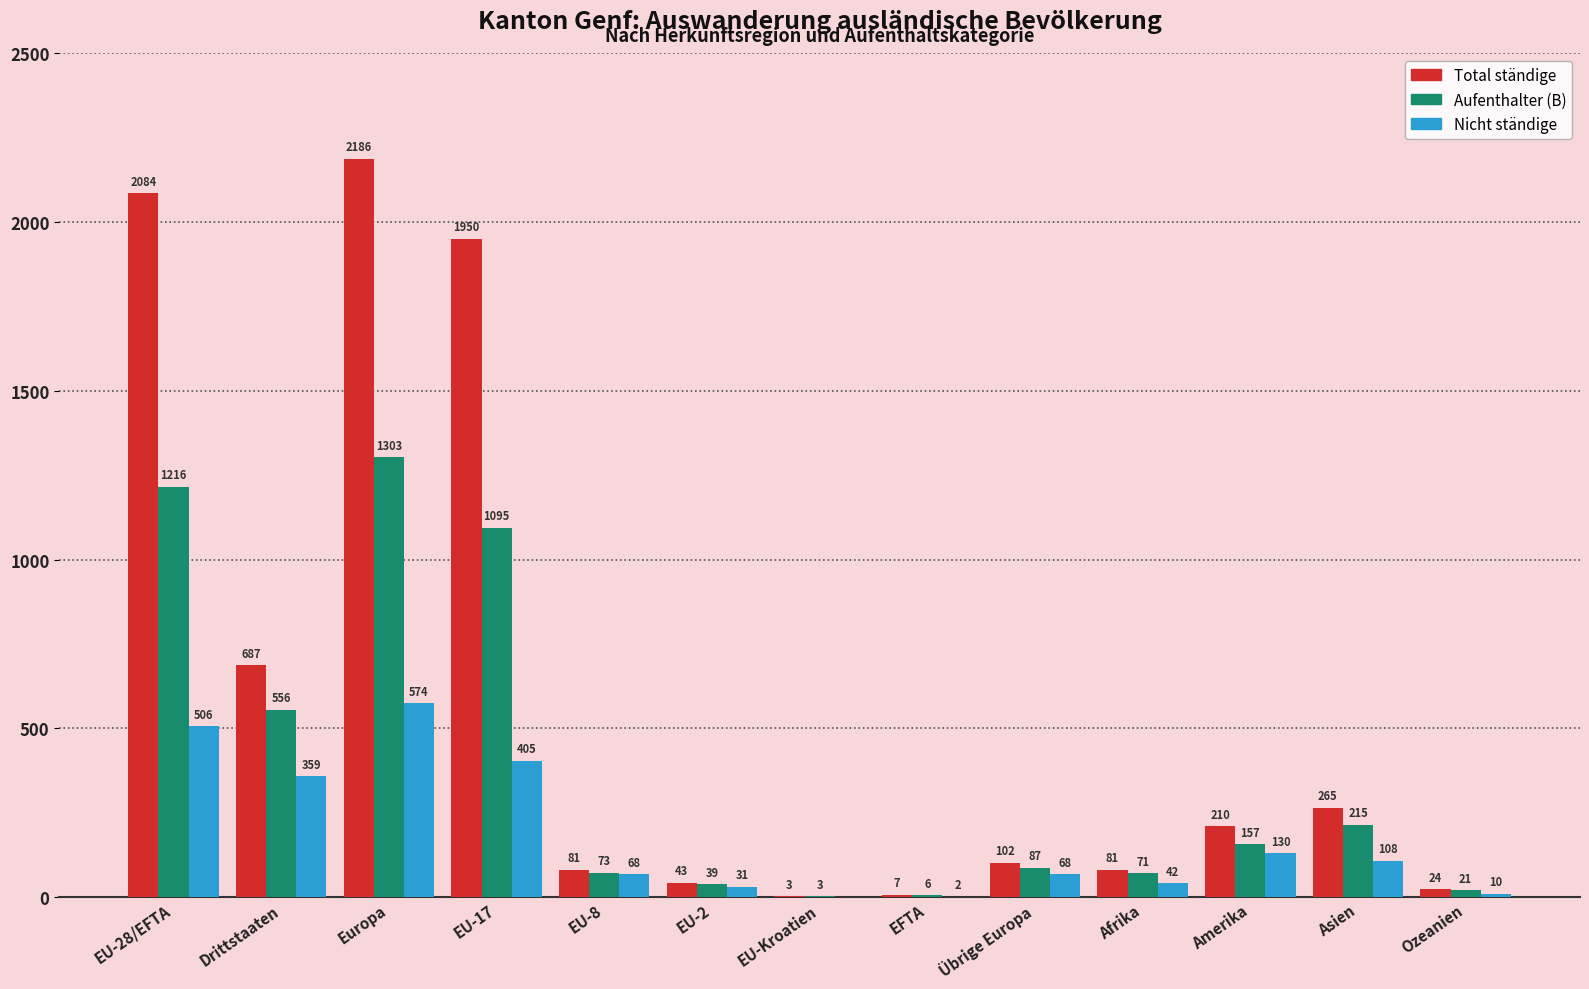

Where is Aufenthalter (B) nearest to the value 653?

Drittstaaten